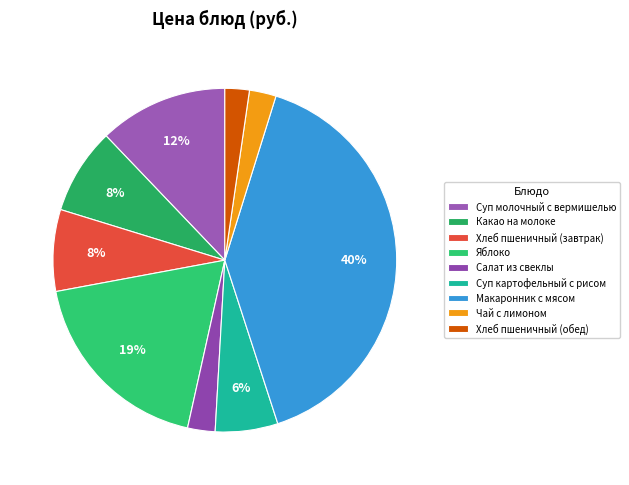

What is the total percentage of Хлеб пшеничный (обед) and Хлеб пшеничный (завтрак)?

10.0%